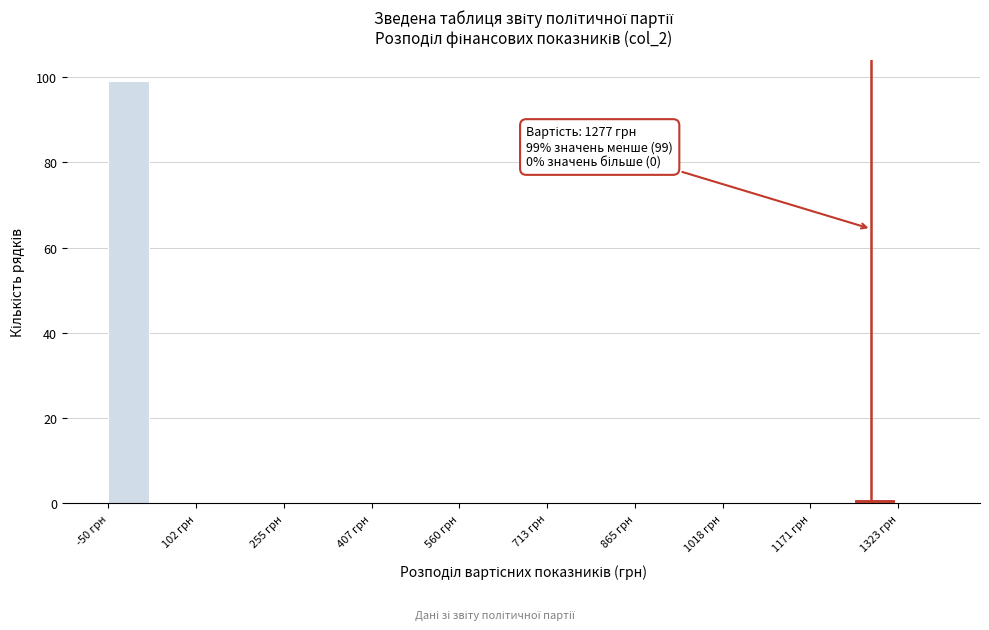

Read against the x-axis, roughly where is the centre of the tallest bar?

-20